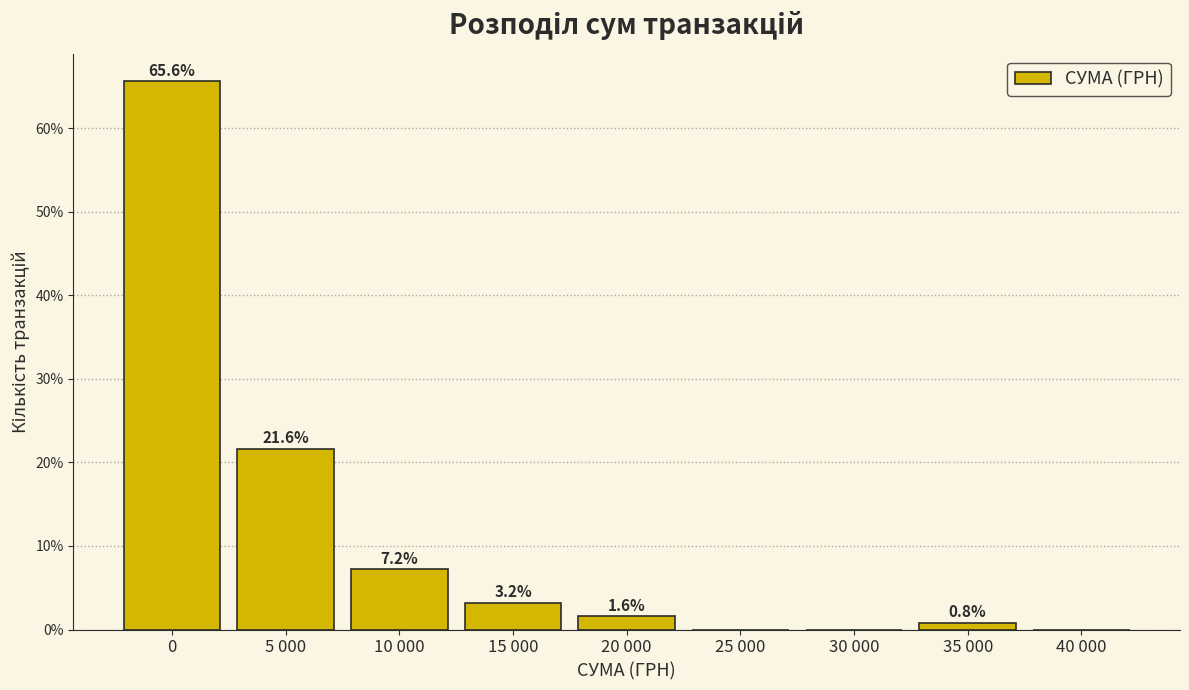

Reading left to right, extract all data points from this chart.

0=65.6	5 000=21.6	10 000=7.2	15 000=3.2	20 000=1.6	25 000=0.0	30 000=0.0	35 000=0.8	40 000=0.0